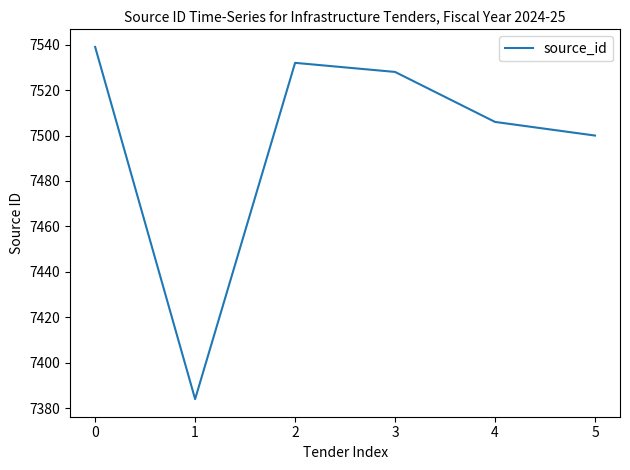

Where is the first local maximum?

2